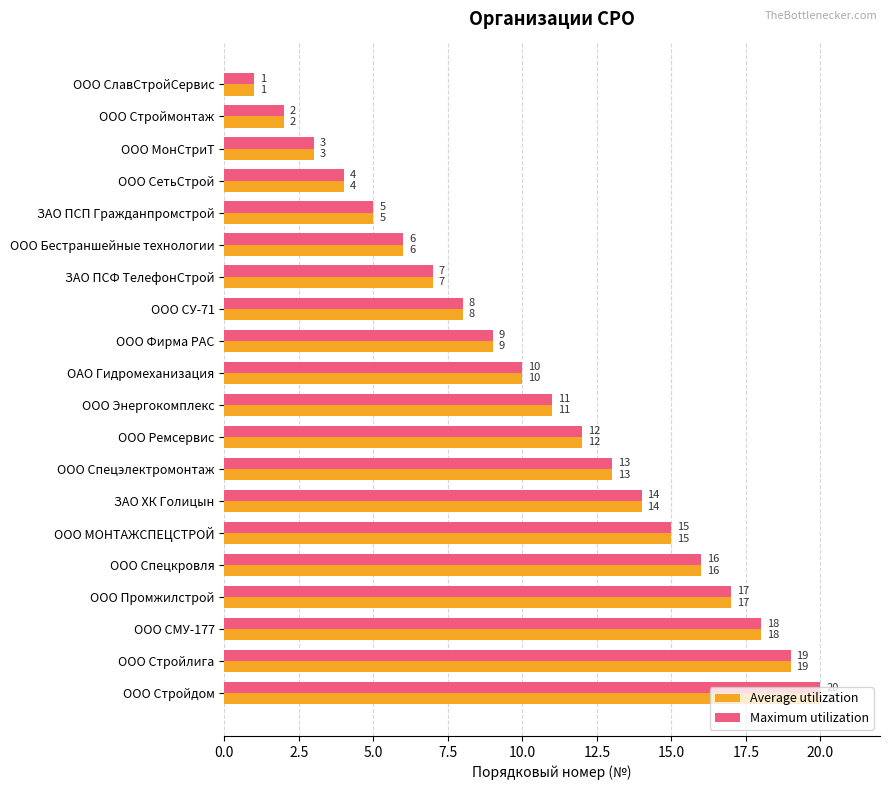

At which category is the sum across all series the highest?

ООО Стройдом